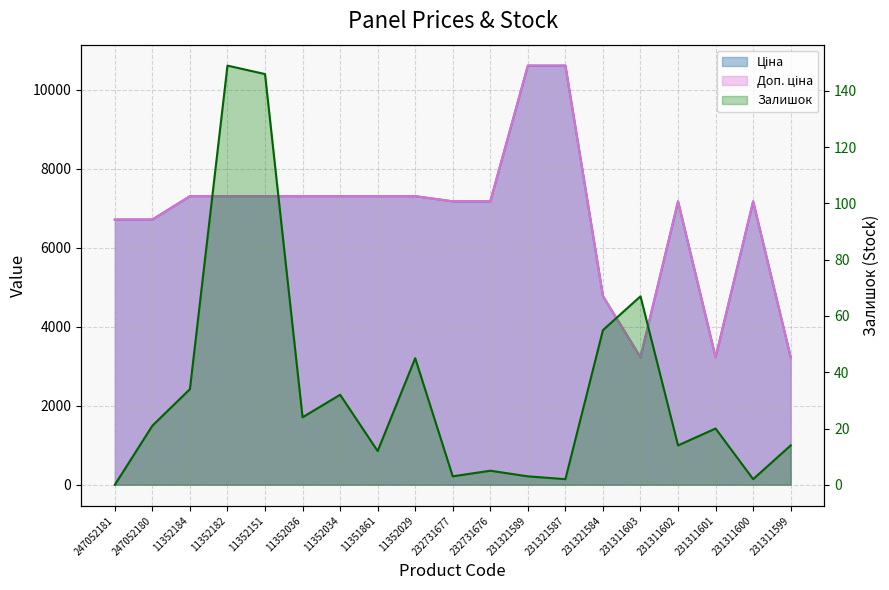

What is the sum of all Залишок values?

648.0